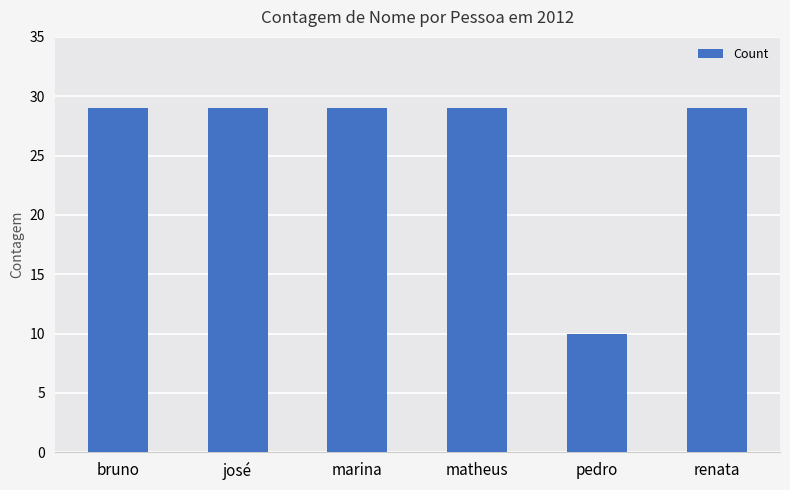

Reading left to right, what are all the values shown in this chart?

29	29	29	29	10	29